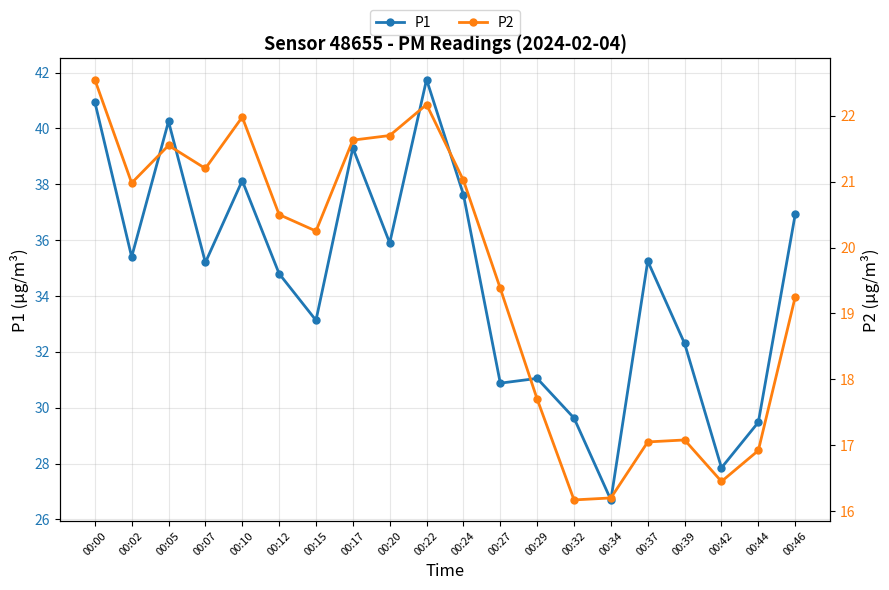

How many series are shown in this chart?

2